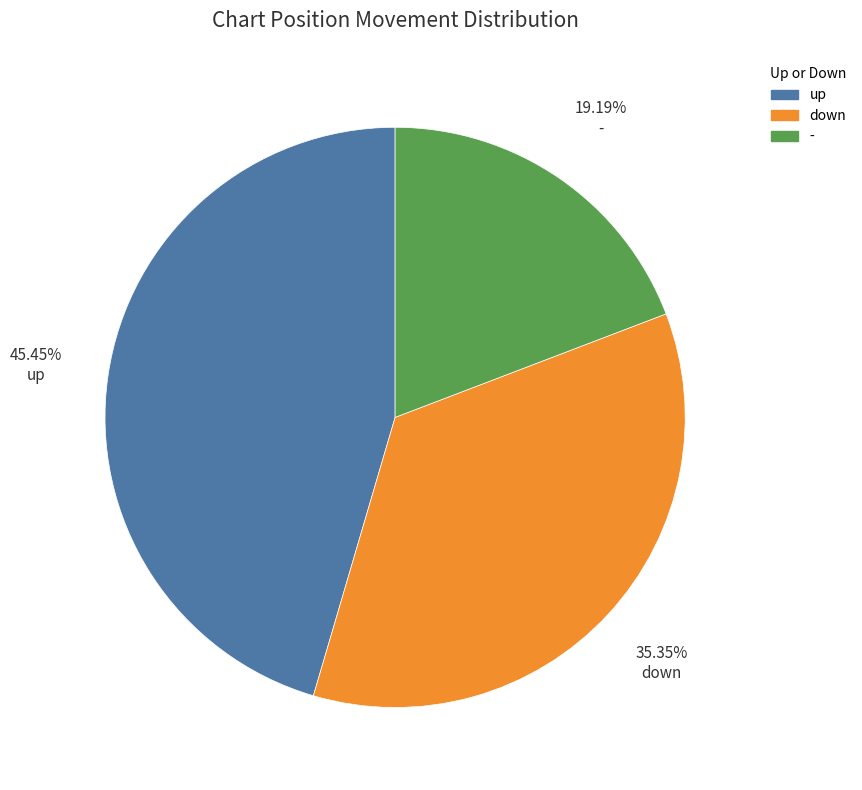

Is there a majority slice in this chart?

No